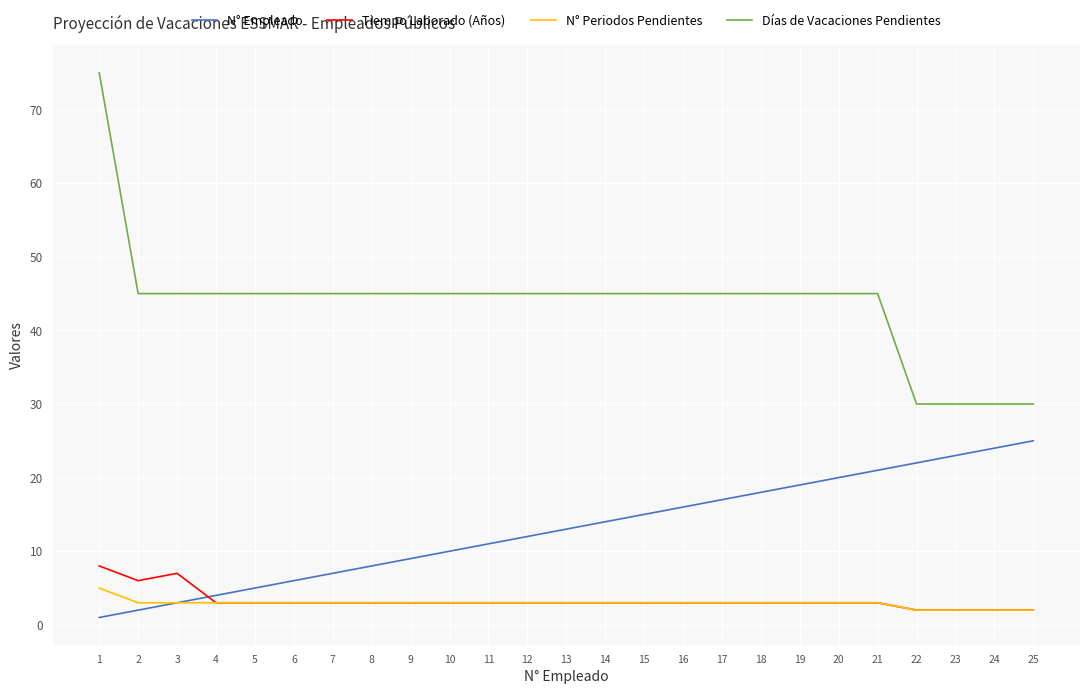

Is it true that Días de Vacaciones Pendientes equals 68 at 12?

False